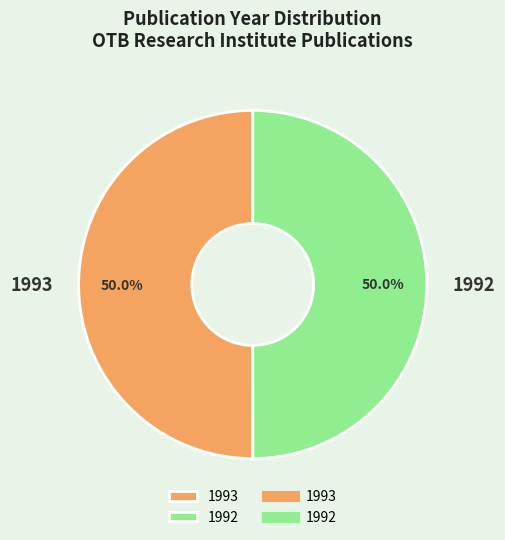

To the nearest percent, what portion does 1993 represent?

50%